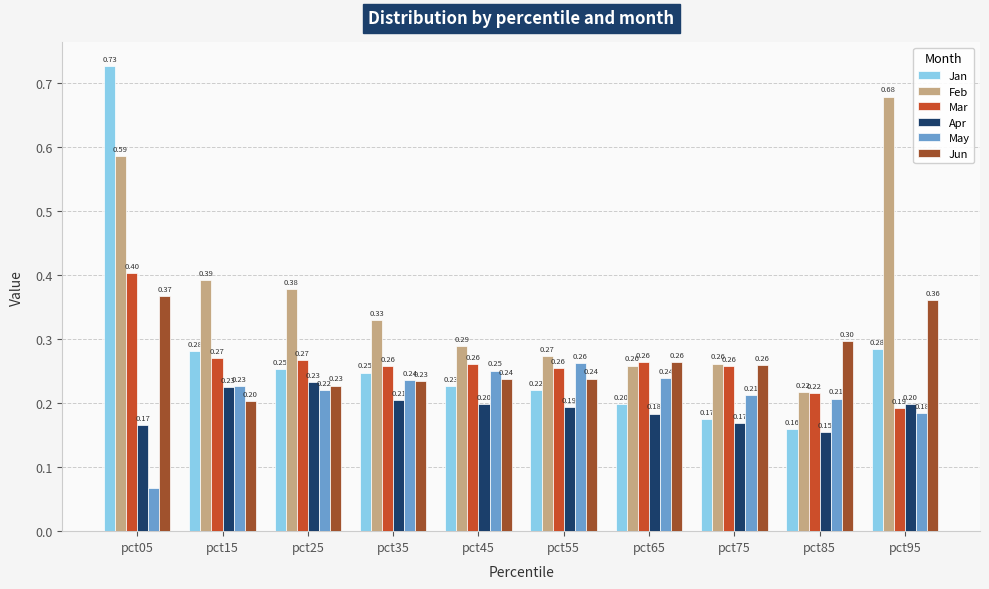

At pct95, list the series in order from smallest to largest.

May, Mar, Apr, Jan, Jun, Feb